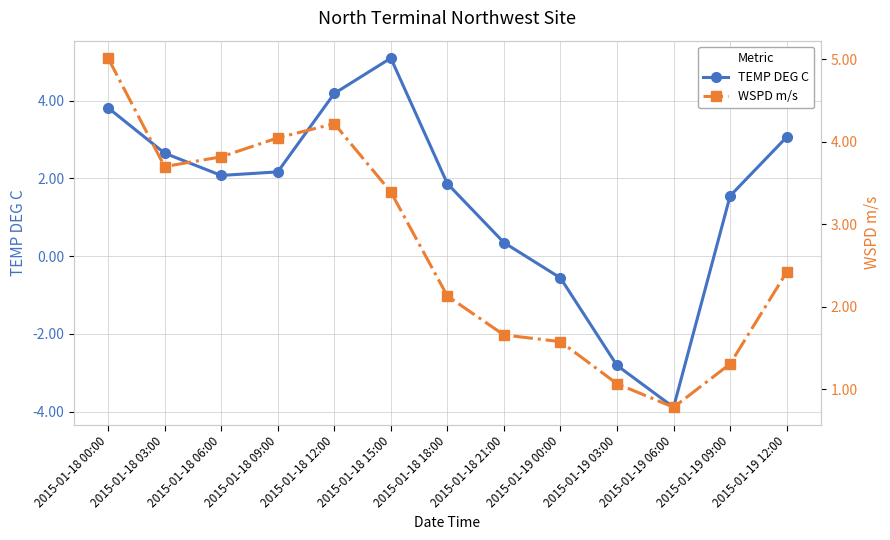

Is it true that WSPD m/s equals 1.0 at 2015-01-18 18:00?

False